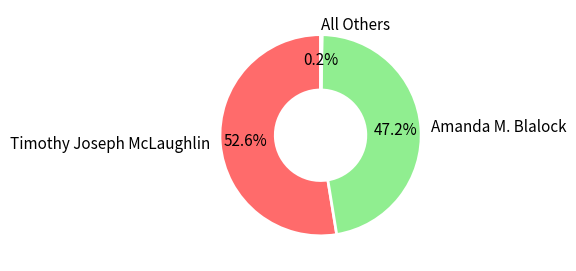

What is the total percentage of Amanda M. Blalock and Timothy Joseph McLaughlin?

99.8%